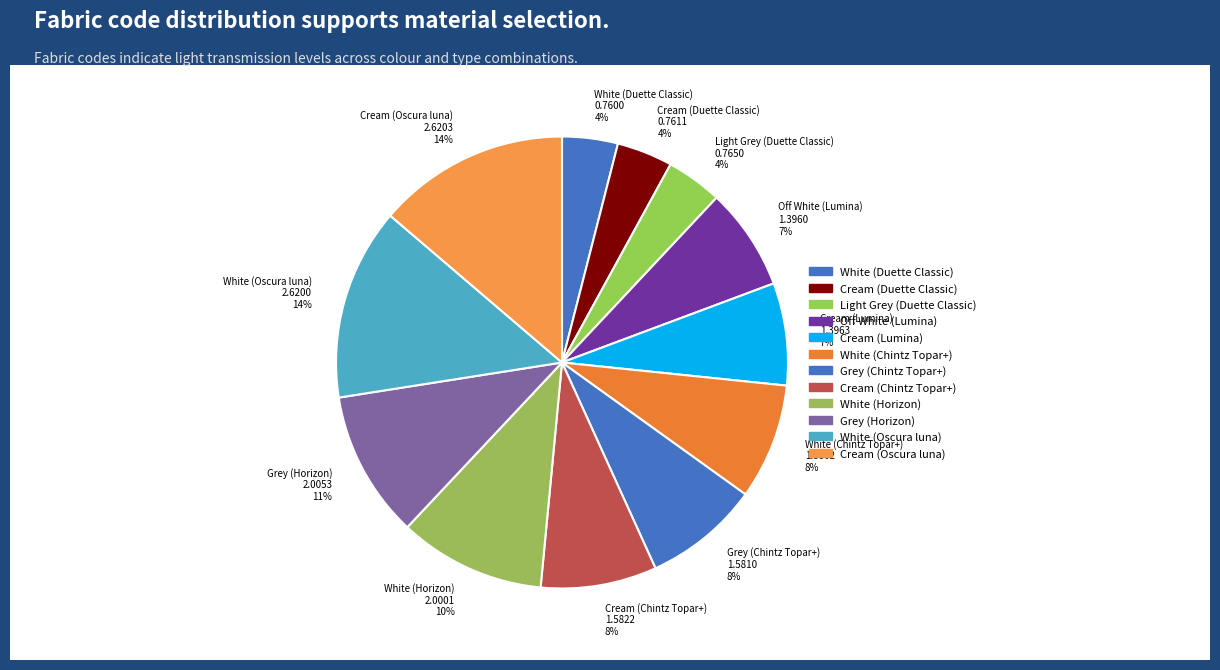

Which has a higher value, White (Chintz Topar+) or White (Oscura luna)?

White (Oscura luna)